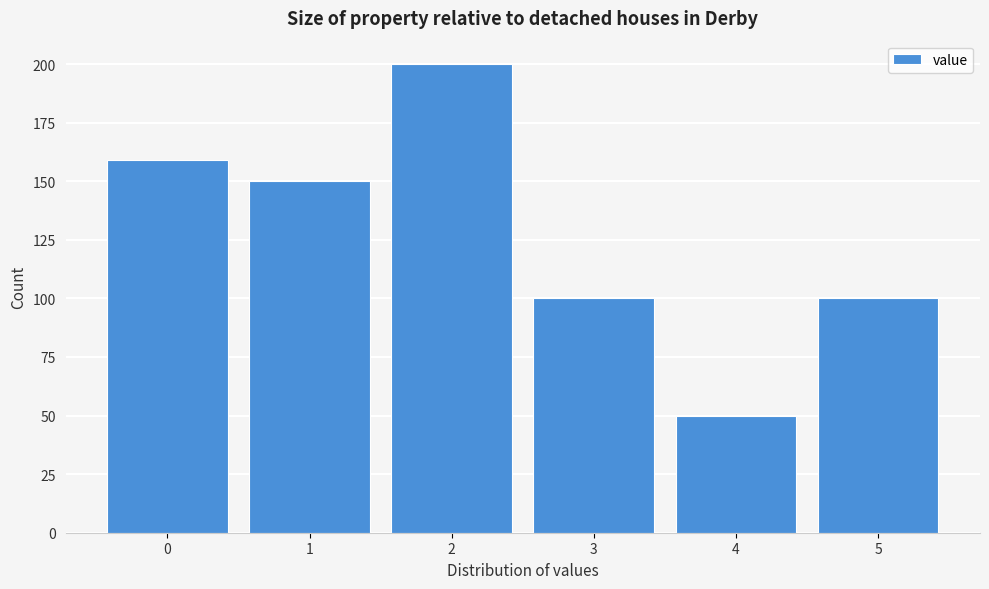

Reading left to right, extract all data points from this chart.

0=159	1=150	2=200	3=100	4=50	5=100